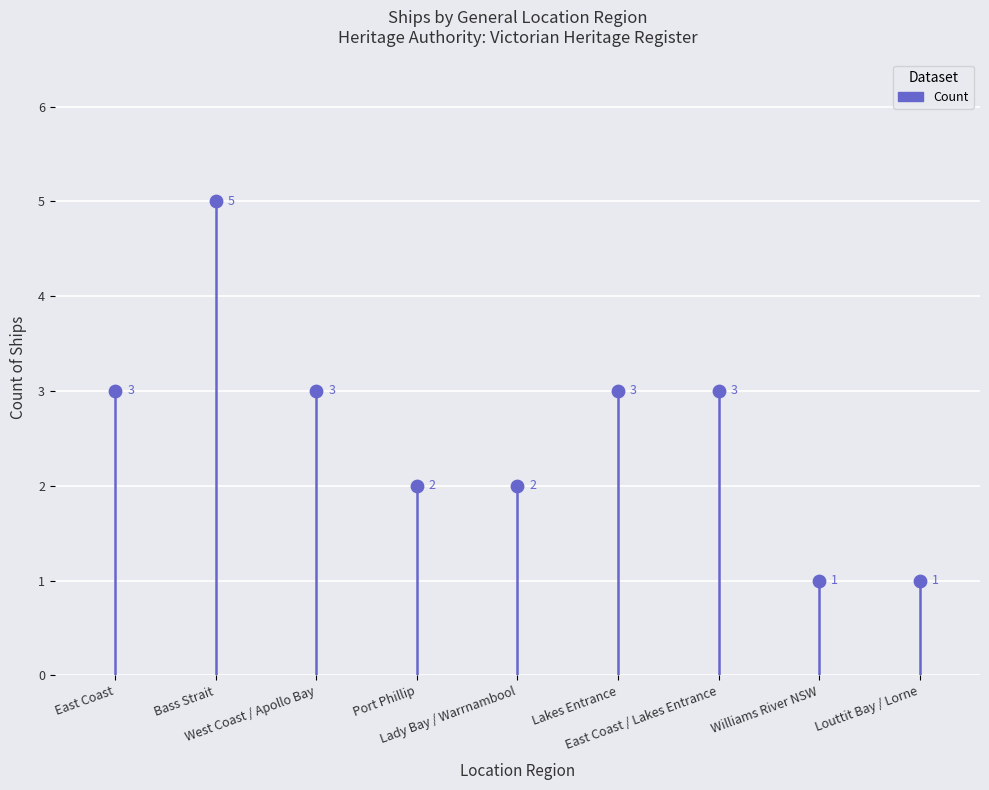

What is the change in value from East Coast to Lady Bay / Warrnambool?

-1